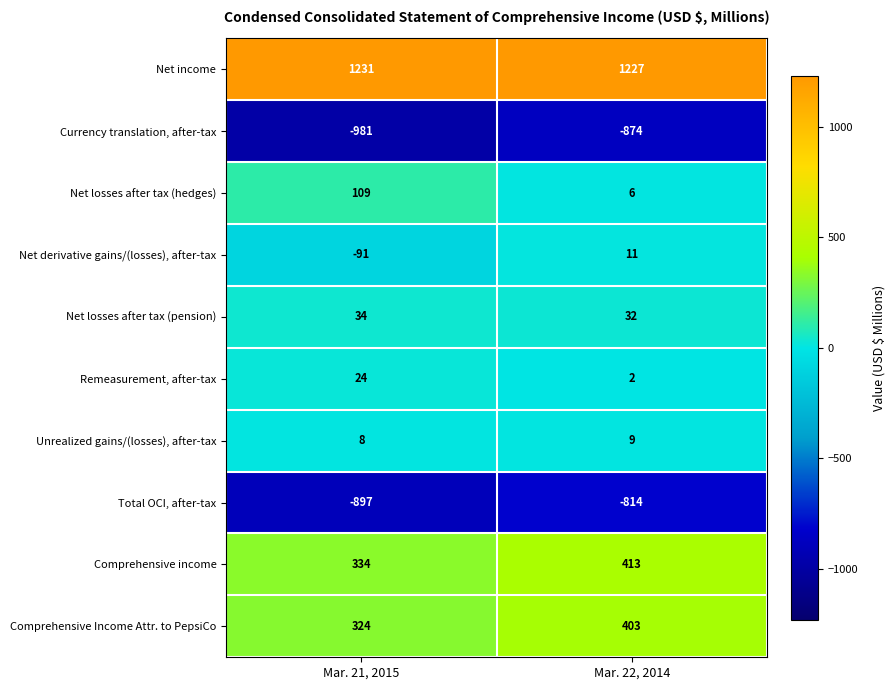

What is the sum of all Total OCI, after-tax values?

-1711